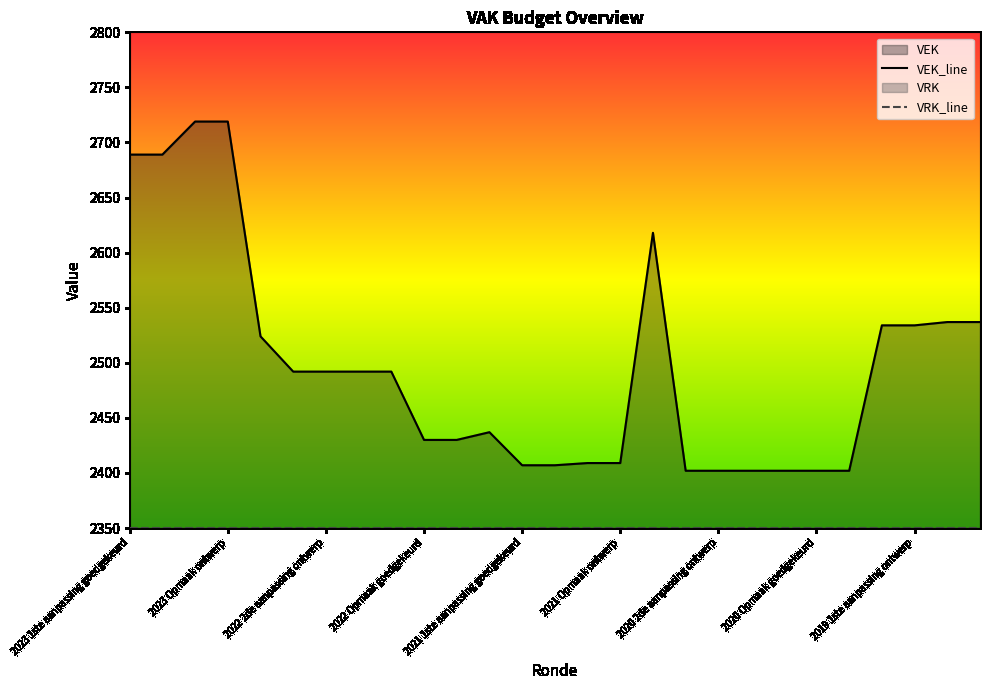

How many distinct data groups are displayed?

2